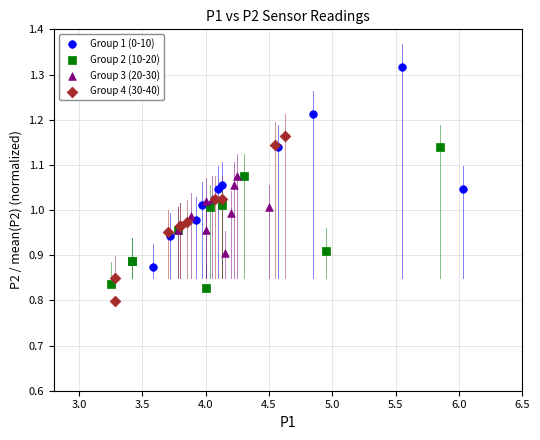

Which series has the largest Y range (max minus min)?

Group 1 (0-10)